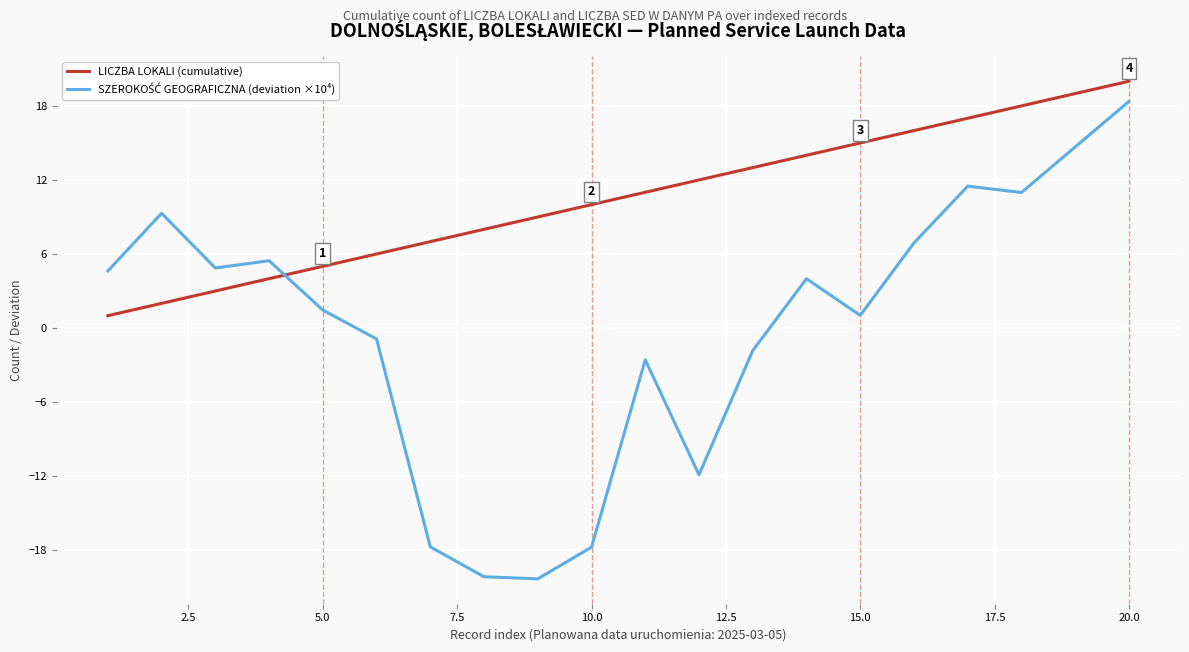

What is the maximum value shown in the chart?

20.0